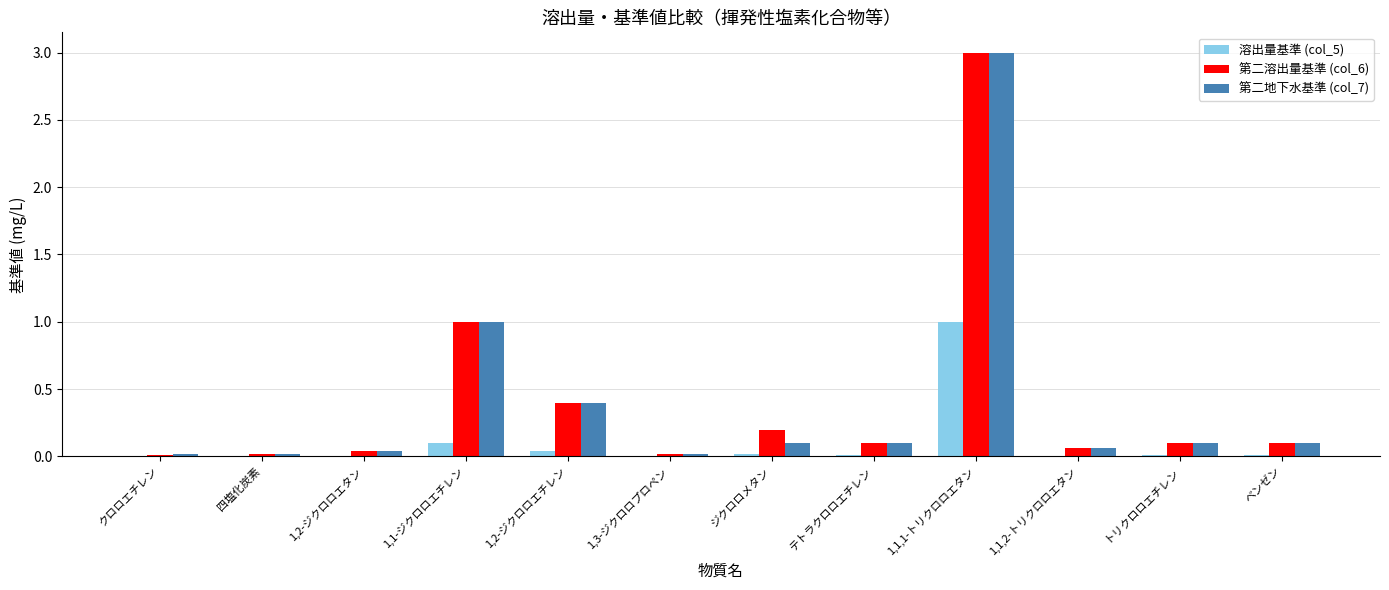

What is the sum of the 第二地下水基準 (col_7) values at 1,1,1-トリクロロエタン and 四塩化炭素?

3.0